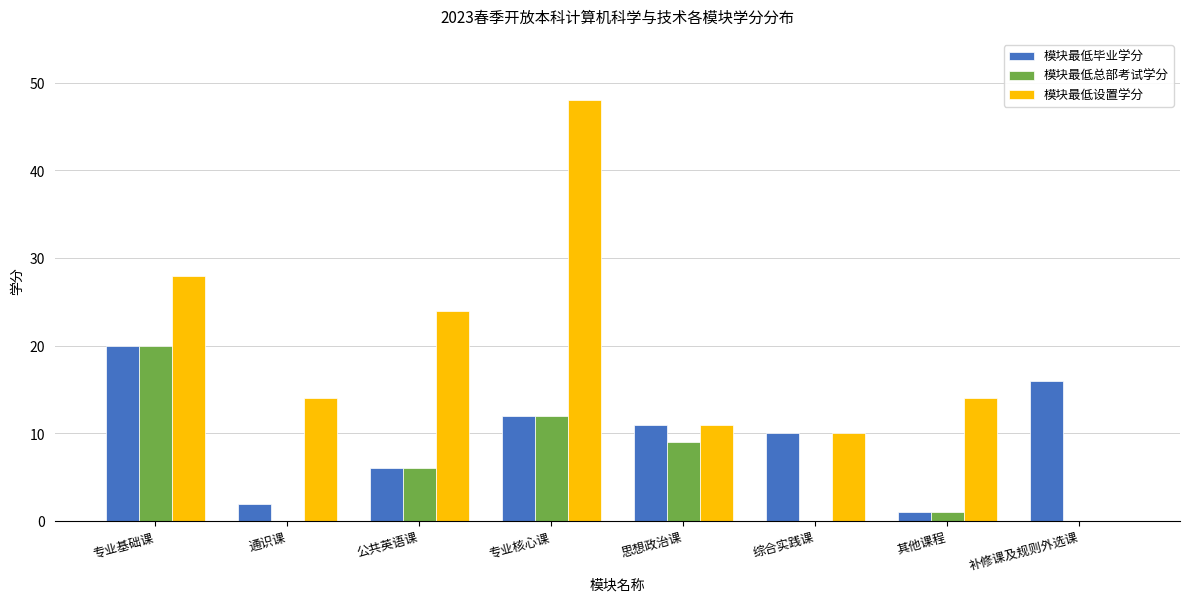

The value of 模块最低毕业学分 at 公共英语课 is 4. True or false?

False